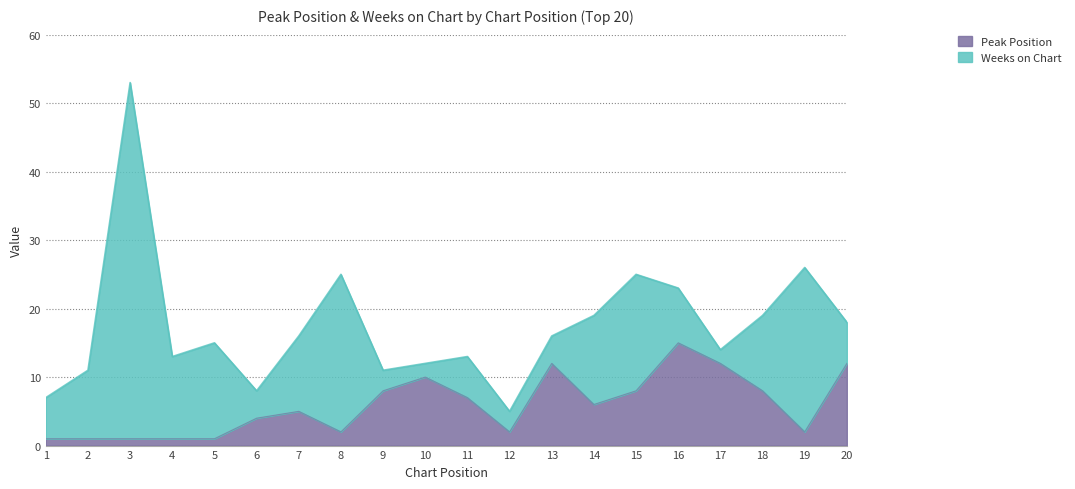

What is the minimum value shown in the chart?

1